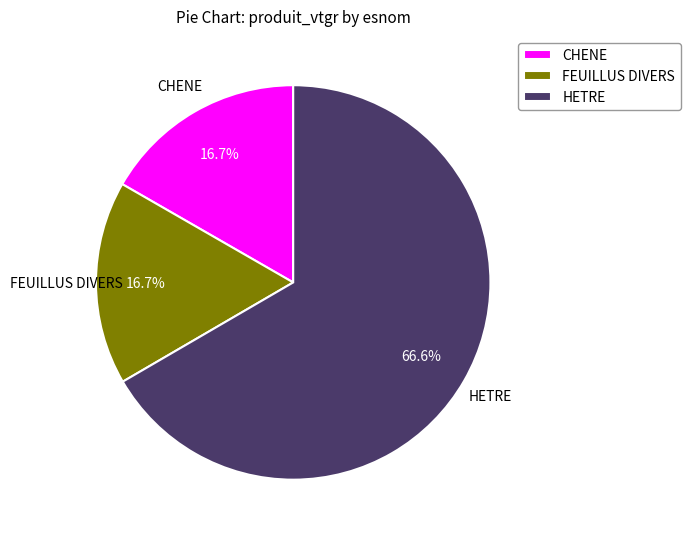

Is there any slice that represents more than half of the pie?

Yes